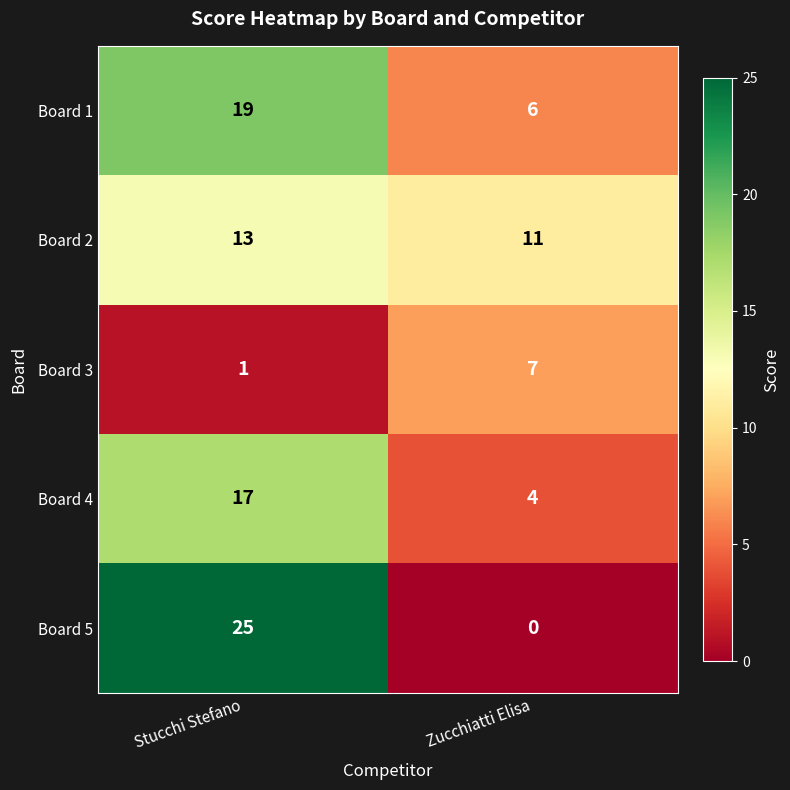

What is the spread (max minus min) of values at Zucchiatti Elisa?

11